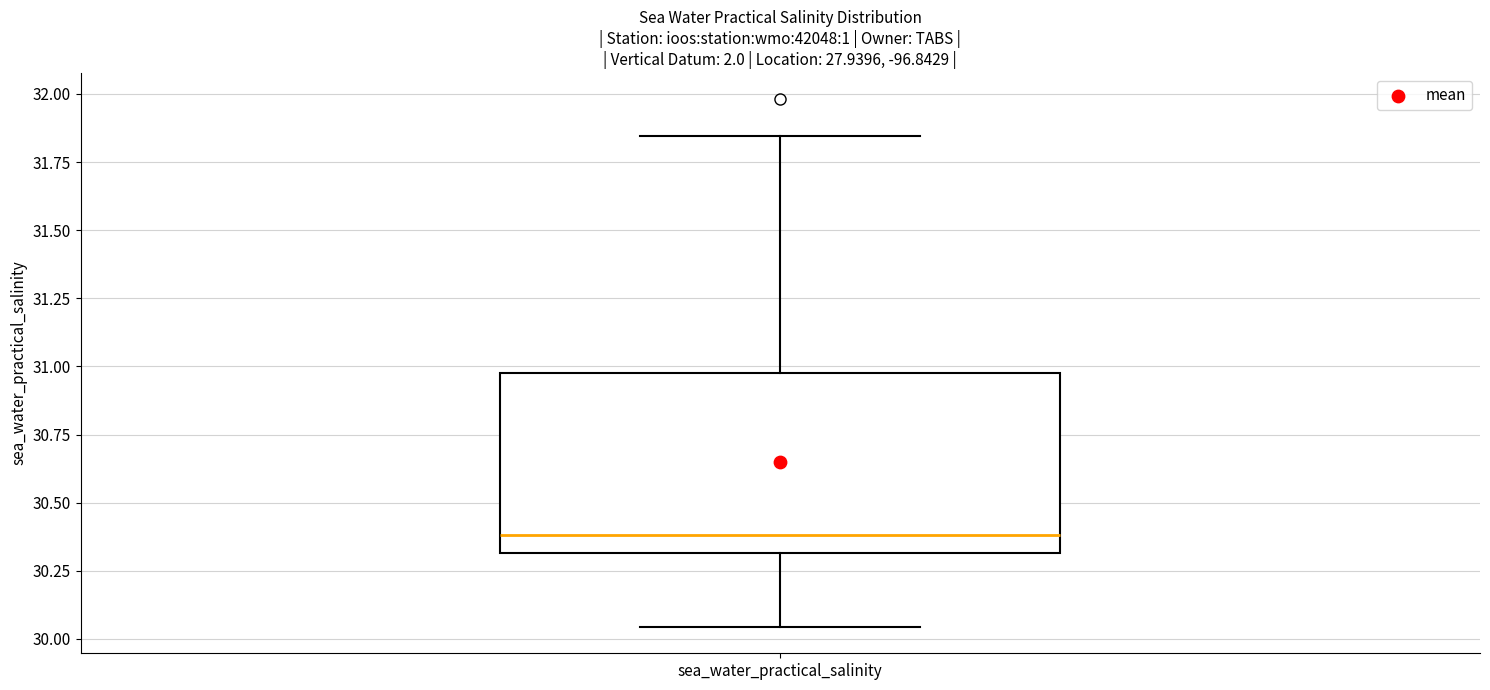

Transcribe this box plot: give where the median line is, the range the box spans, and where the two whiskers end, as read against the y-axis. The values are not printed on the chart, so give them approximately, as read against the axis.

median 30.40, box 30.30 to 31.00, whiskers 30.05 to 31.85